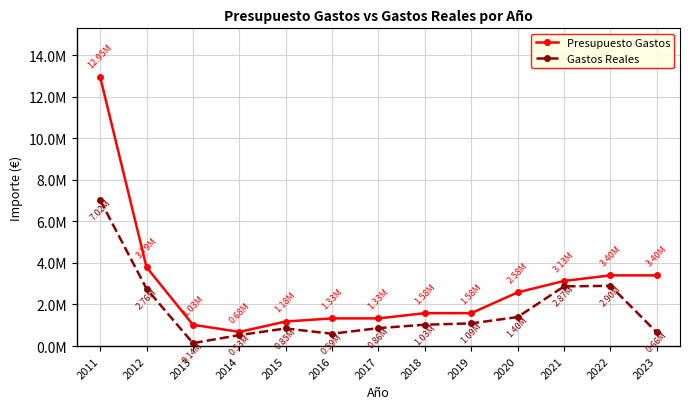

Reading left to right, extract all data points from this chart.

Presupuesto Gastos: 12954320.0	3794620.0	1025430.0	680860.0	1180860.0	1330930.0	1330930.0	1582830.0	1582830.0	2582830.0	3132830.0	3400780.0	3400780.0
Gastos Reales: 7021663.7	2762321.2	139578.6	527895.1	846240.8	592329.8	863246.0	1027048.2	1090214.3	1395989.8	2871142.6	2897605.0	655589.7